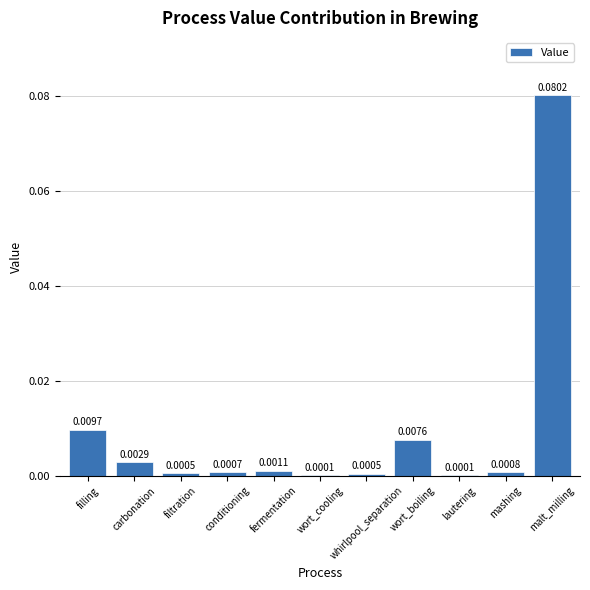

Count the number of categories in the chart.

11